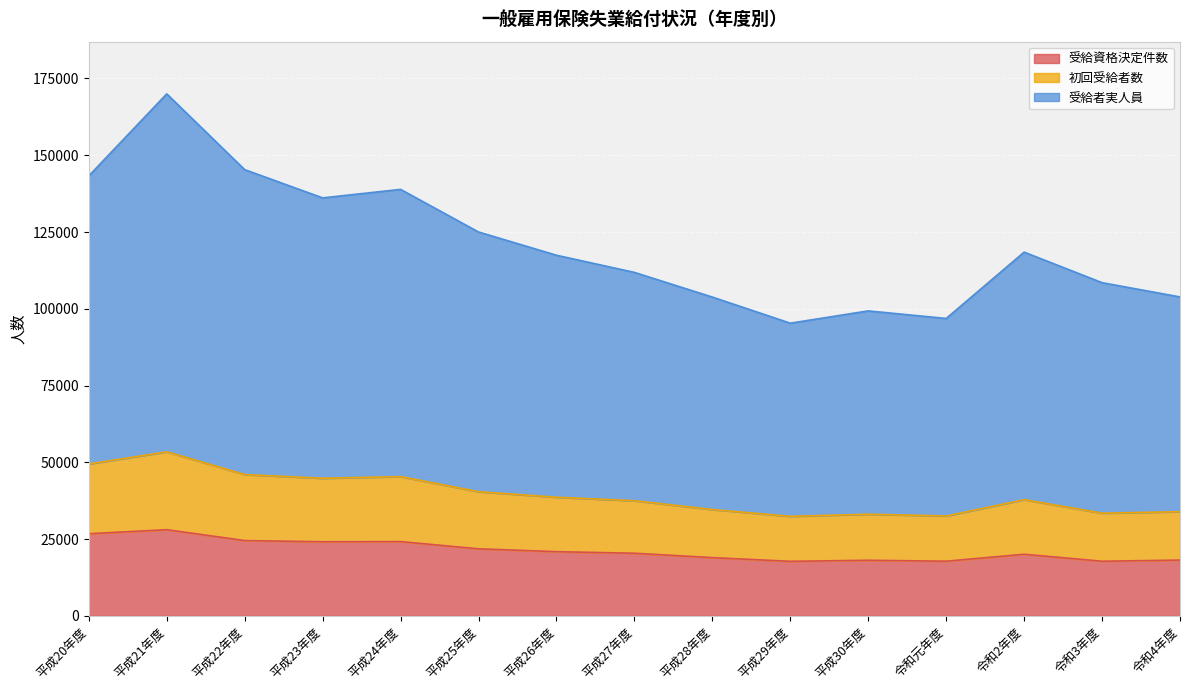

What is the value of the 受給者実人員 point at the 15th from the left?

103853